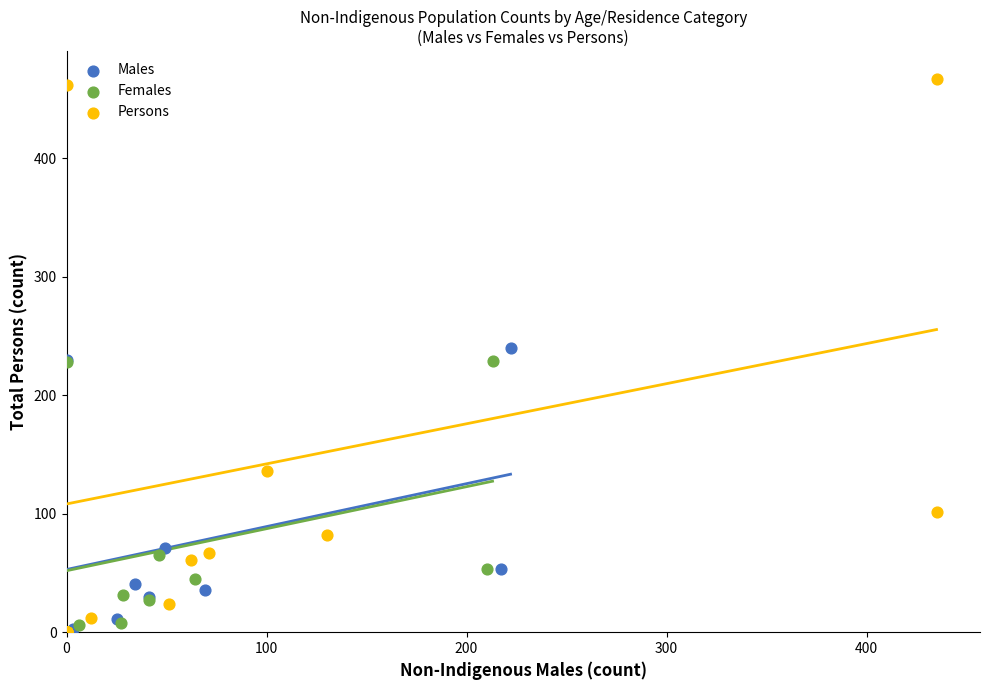

Which series has the largest Y range (max minus min)?

Persons